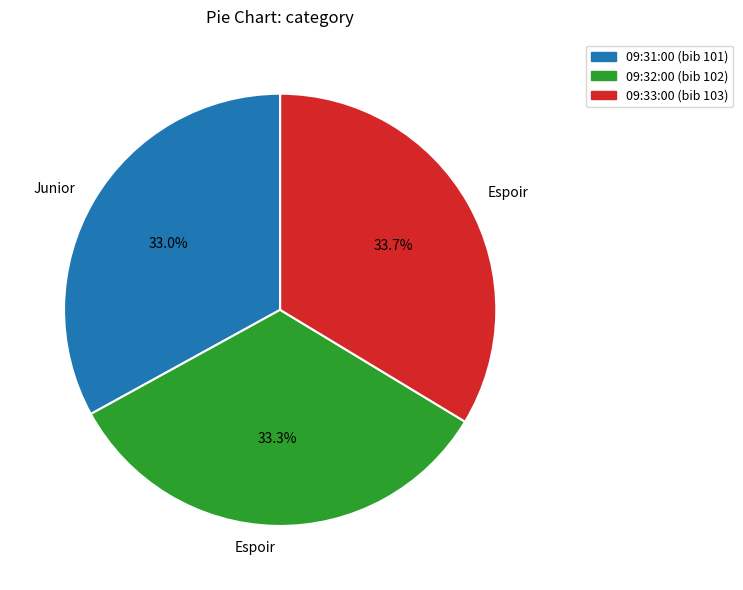

Is there any slice that represents more than half of the pie?

No